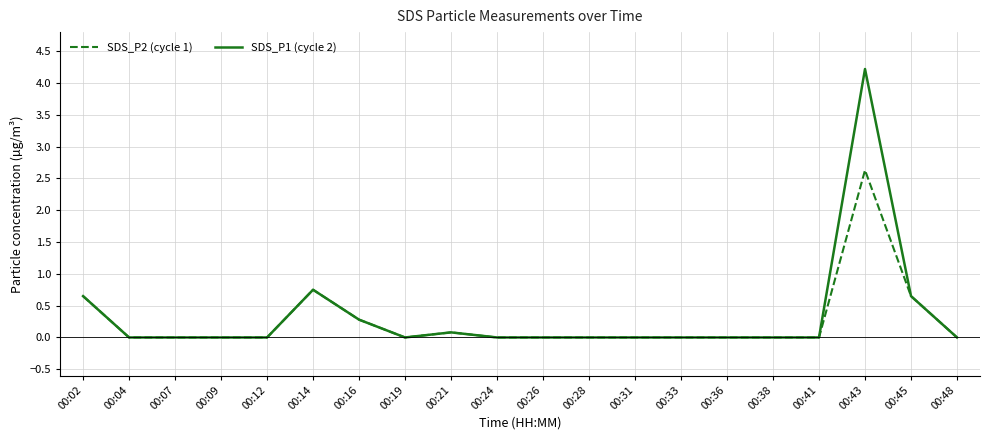

Rank the series by their maximum value, from highest to lowest.

SDS_P1 (cycle 2), SDS_P2 (cycle 1)